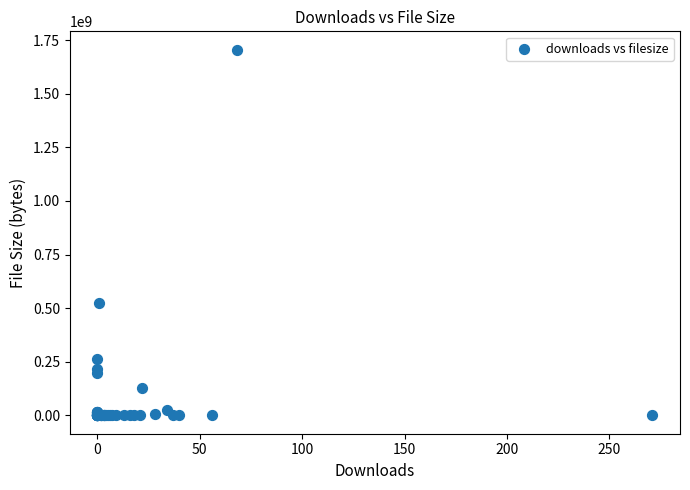

What Y value in the scatter plot is closest to 852695611?

525141208